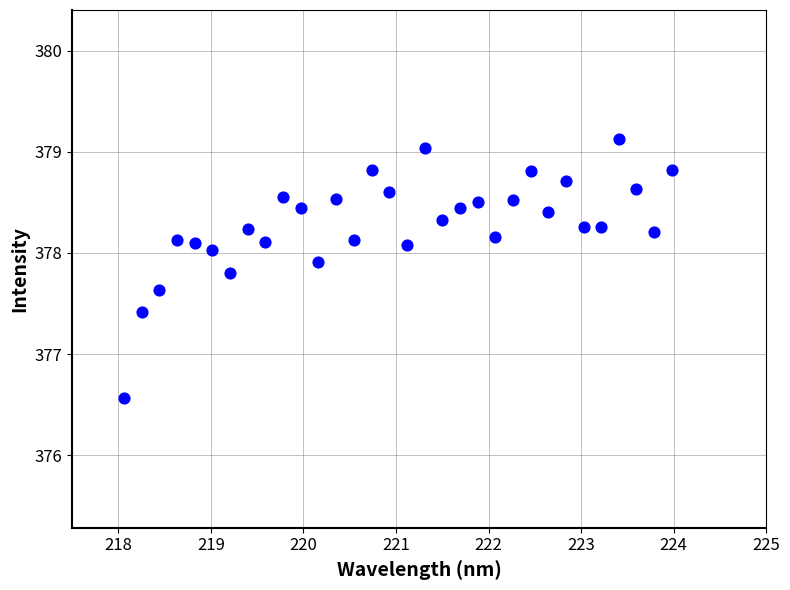

What is the range of X values (max minus min)?

5.9